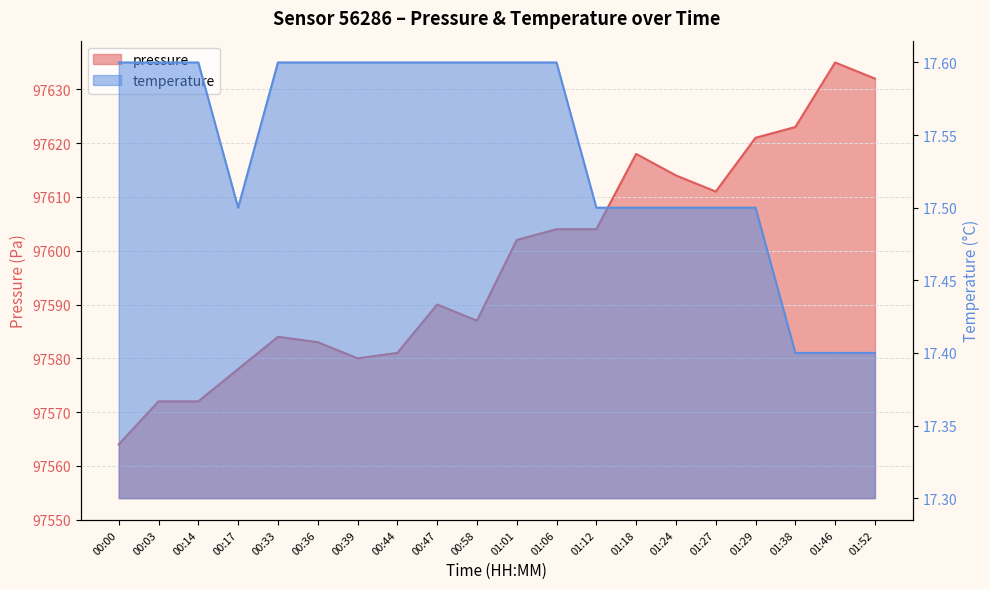

Reading left to right, extract all data points from this chart.

pressure: 00:00=97564.0	00:03=97572.0	00:14=97572.0	00:17=97578.0	00:33=97584.0	00:36=97583.0	00:39=97580.0	00:44=97581.0	00:47=97590.0	00:58=97587.0	01:01=97602.0	01:06=97604.0	01:12=97604.0	01:18=97618.0	01:24=97614.0	01:27=97611.0	01:29=97621.0	01:38=97623.0	01:46=97635.0	01:52=97632.0
temperature: 00:00=17.6	00:03=17.6	00:14=17.6	00:17=17.5	00:33=17.6	00:36=17.6	00:39=17.6	00:44=17.6	00:47=17.6	00:58=17.6	01:01=17.6	01:06=17.6	01:12=17.5	01:18=17.5	01:24=17.5	01:27=17.5	01:29=17.5	01:38=17.4	01:46=17.4	01:52=17.4